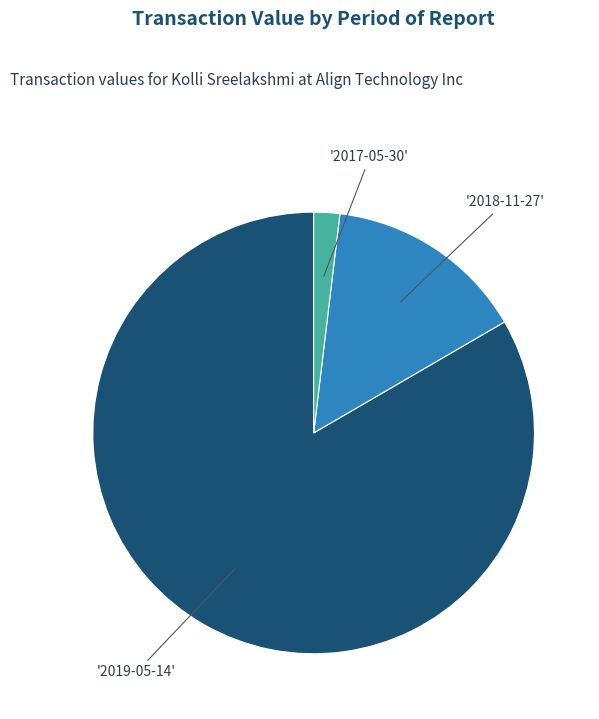

How many segments does this pie chart have?

3